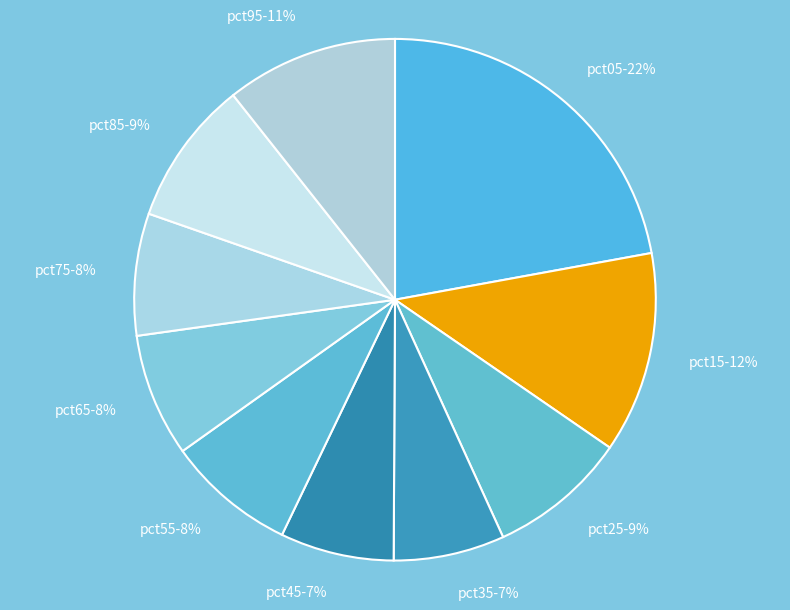

Do pct35 and pct75 together represent more than half of the pie?

No